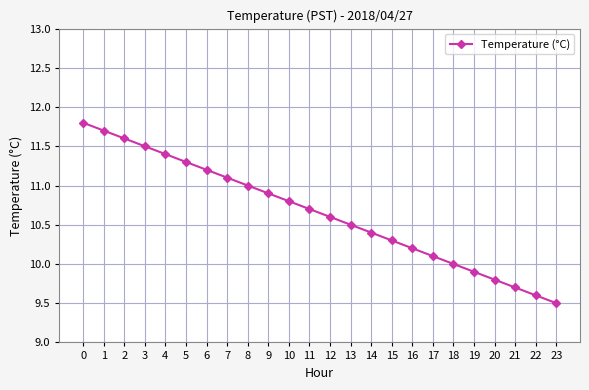

List the labels in order of value, smallest first.

23, 22, 21, 20, 19, 18, 17, 16, 15, 14, 13, 12, 11, 10, 9, 8, 7, 6, 5, 4, 3, 2, 1, 0